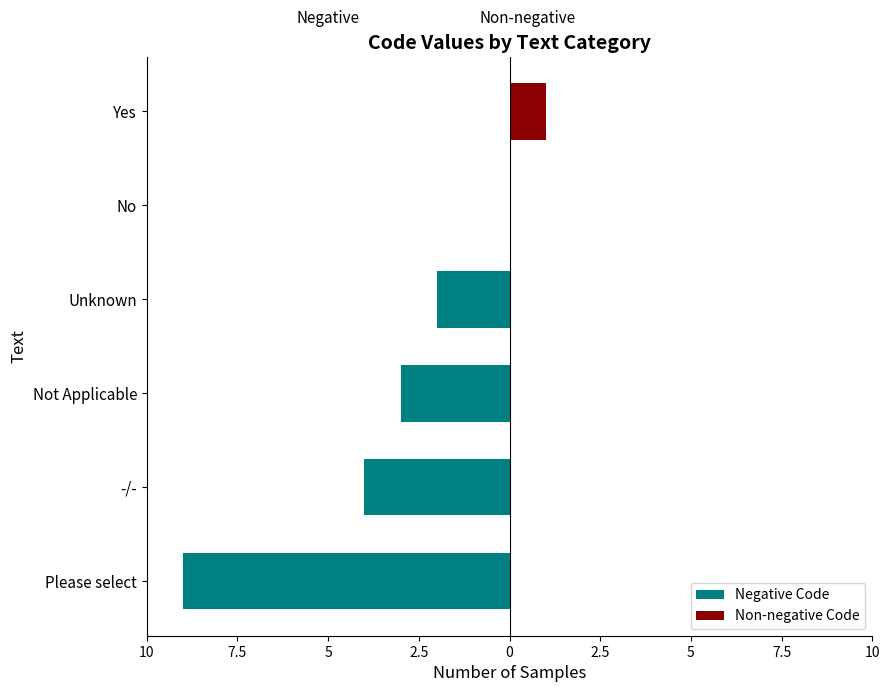

Is the value of Non-negative Code at 2.5 greater than the value of Negative Code at 0?

No